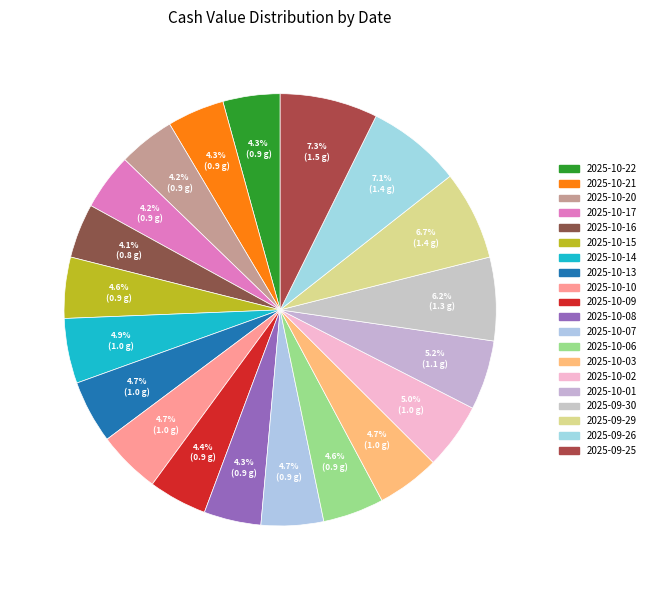

Is there a majority slice in this chart?

No